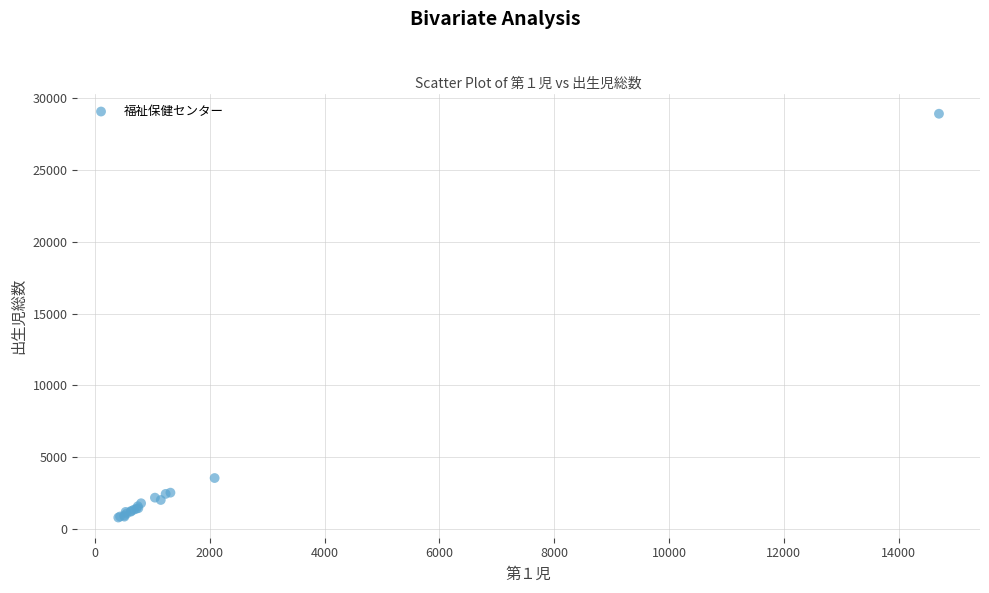

What Y value in the scatter plot is closest to 14855?

3567